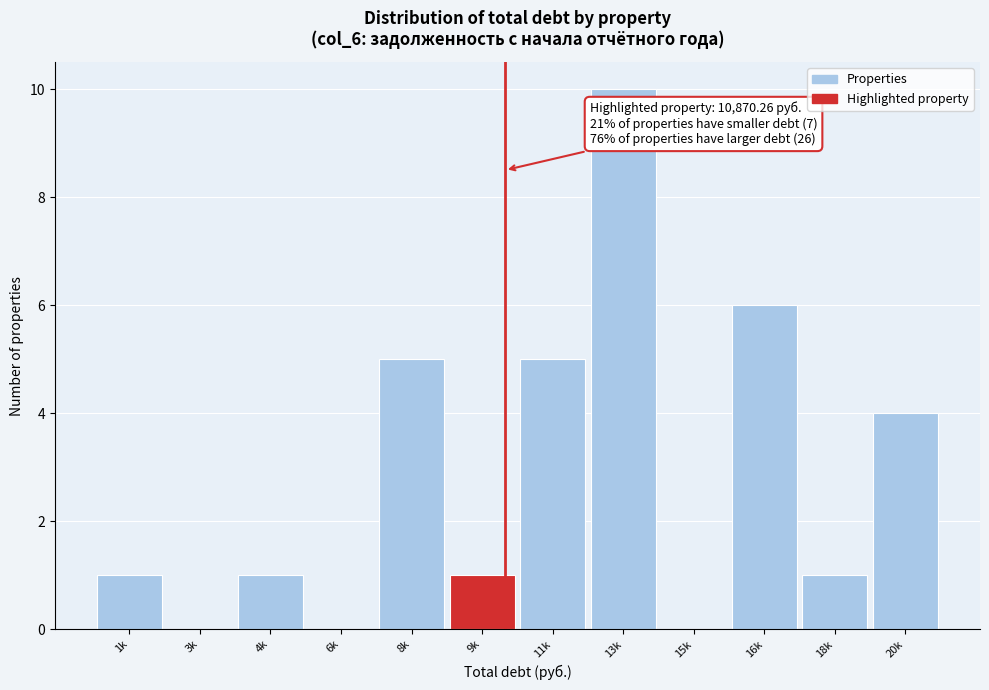

Reading right to left, list all the values displayed in this chart.

20k=4	18k=1	16k=6	15k=0	13k=10	11k=5	9k=1	8k=5	6k=0	4k=1	3k=0	1k=1